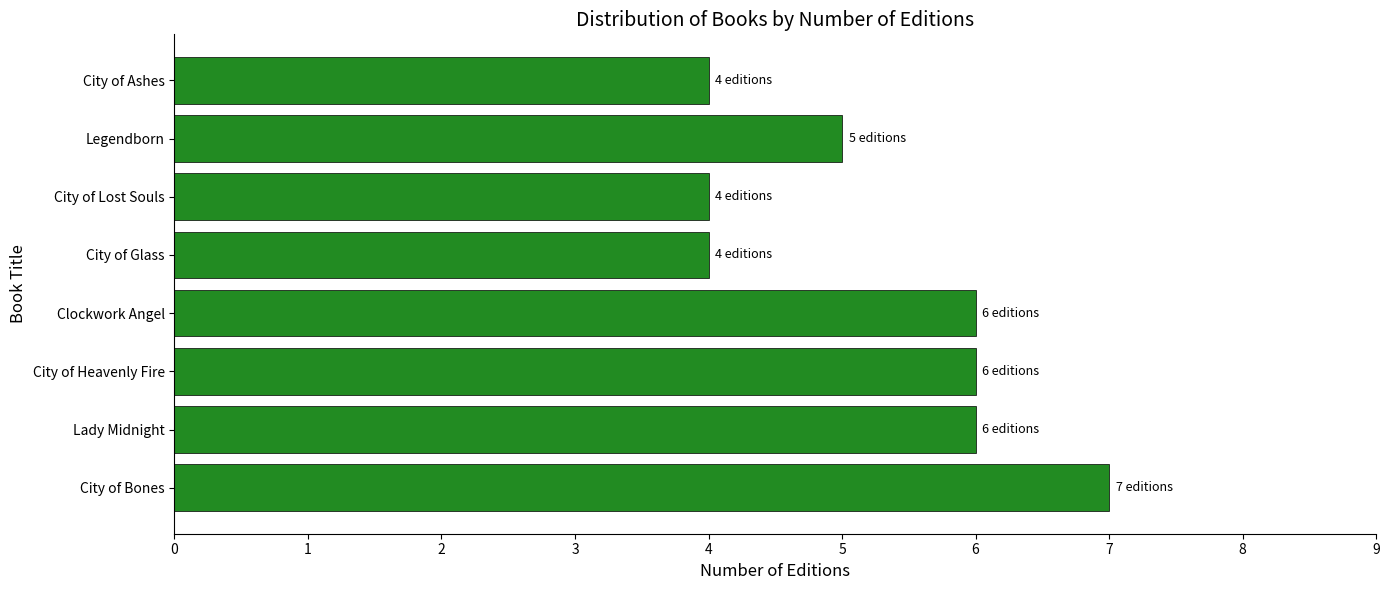

How many values are between 4 and 6?

7